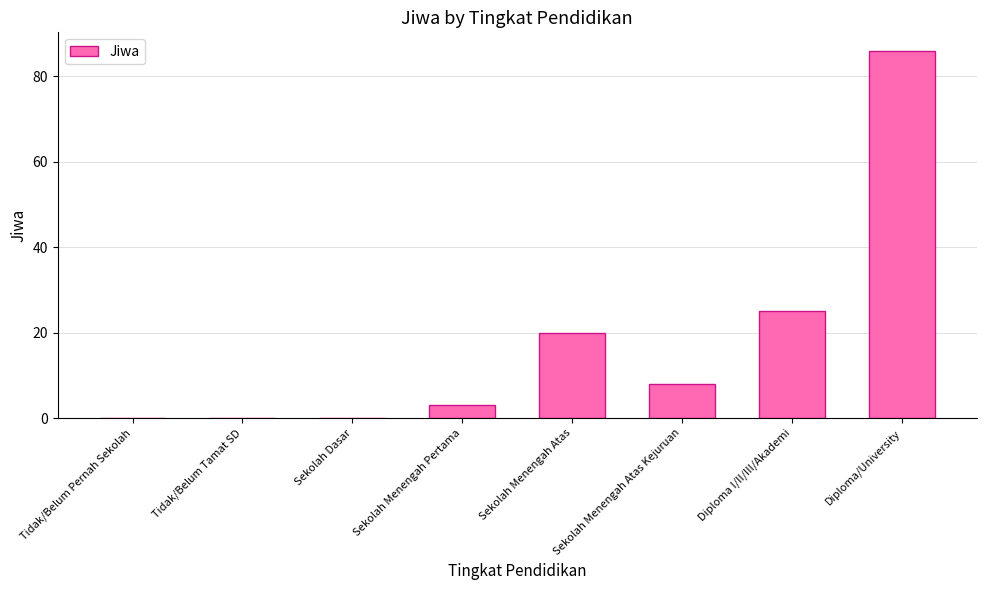

What is the greatest value displayed?

86